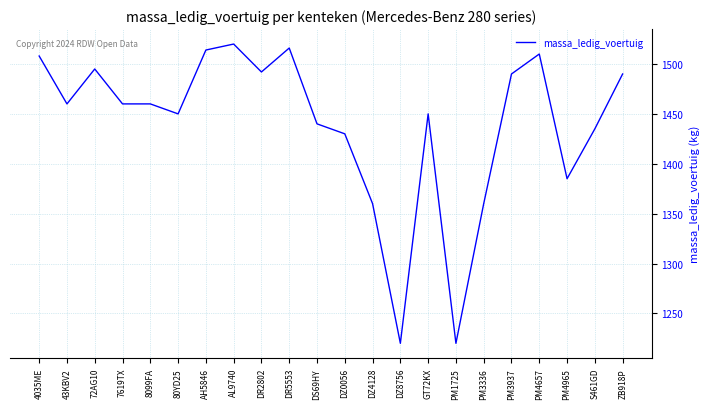

What is the sum of the values at PM4965 and 72AG10?

2880